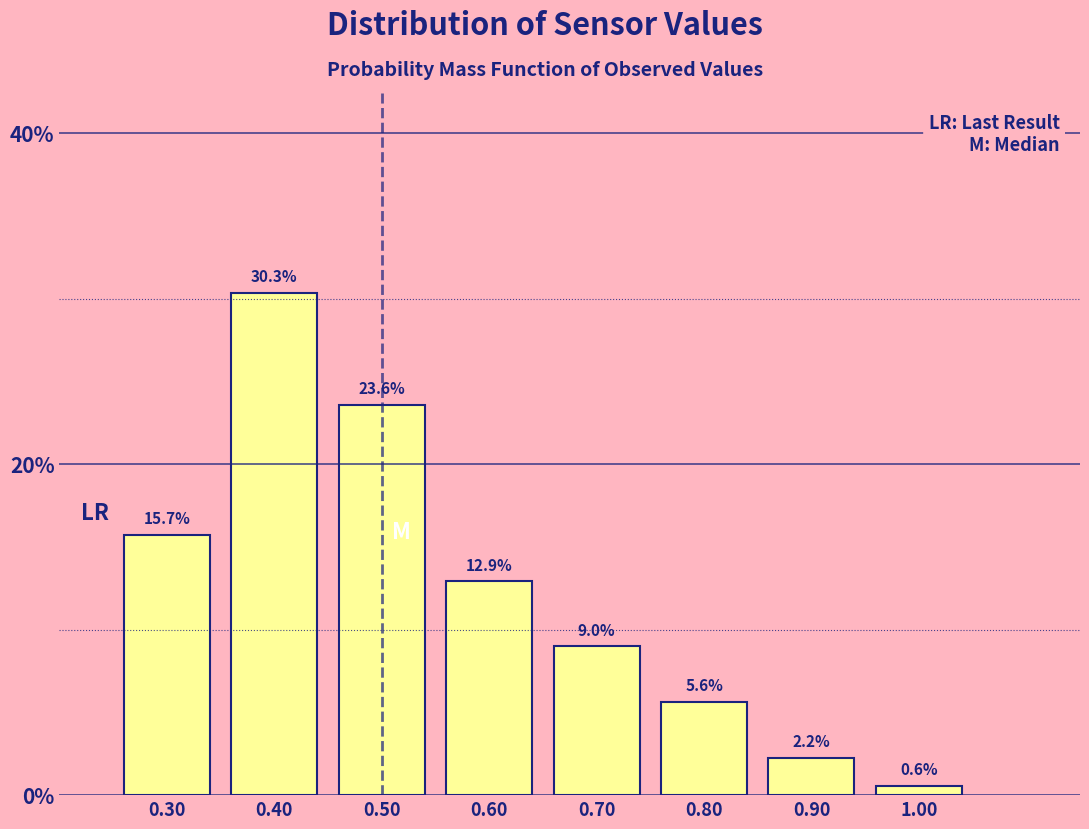

Reading left to right, list every bar in this chart as the range it spans on the x-axis followed by its height.

0.25 to 0.35: 15.7
0.35 to 0.45: 30.3
0.45 to 0.55: 23.6
0.55 to 0.65: 12.9
0.65 to 0.75: 9.0
0.75 to 0.85: 5.6
0.85 to 0.95: 2.2
0.95 to 1.05: 0.6